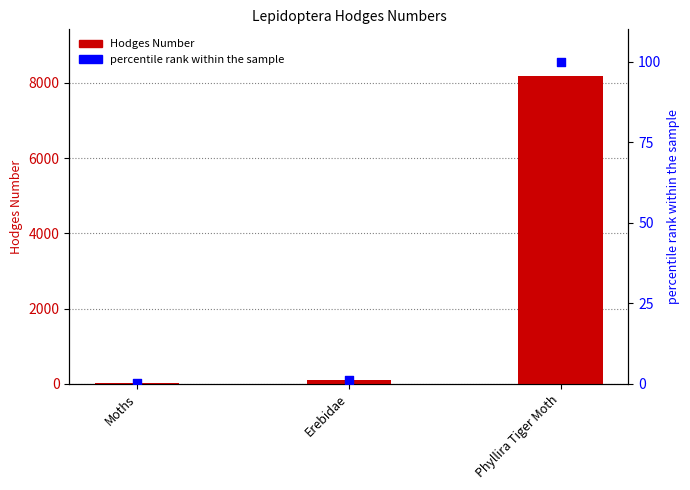

Which series contains the lowest Y value?

percentile rank within the sample